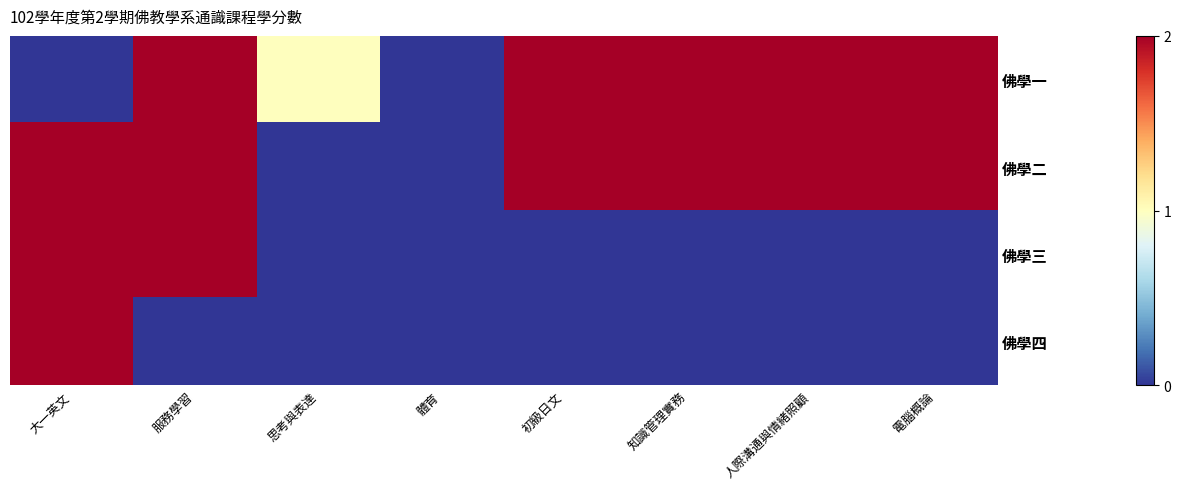

At which category is the sum across all series the highest?

大一英文